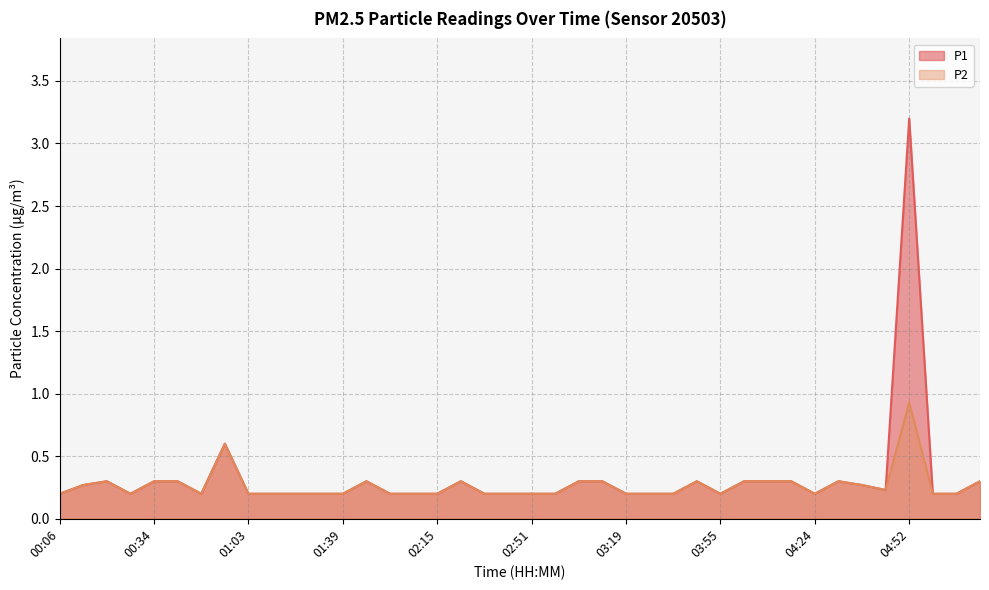

What is the average value of the P2 series?

0.3